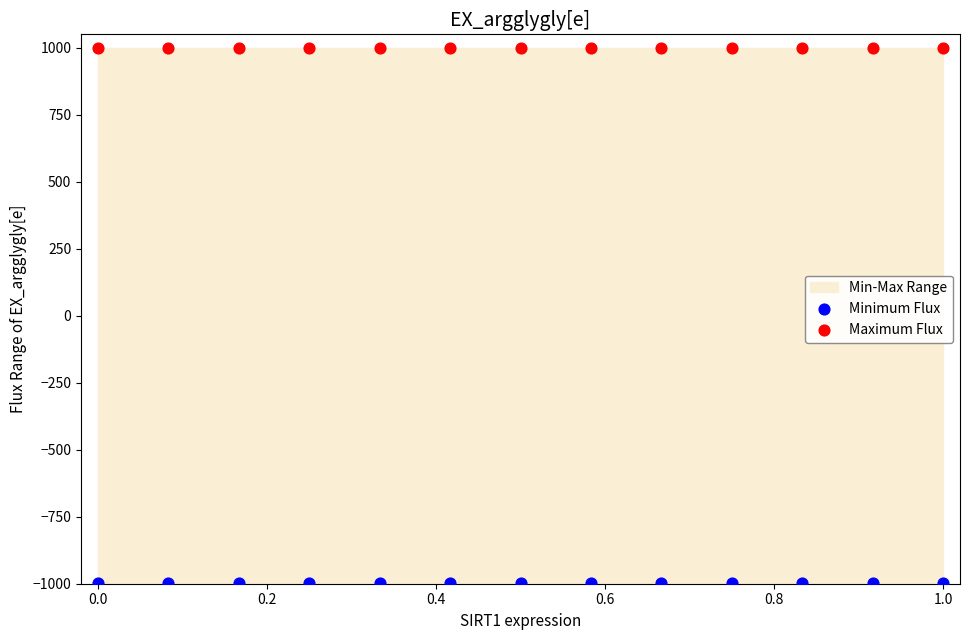

Which series reaches the minimum Y coordinate?

Minimum Flux